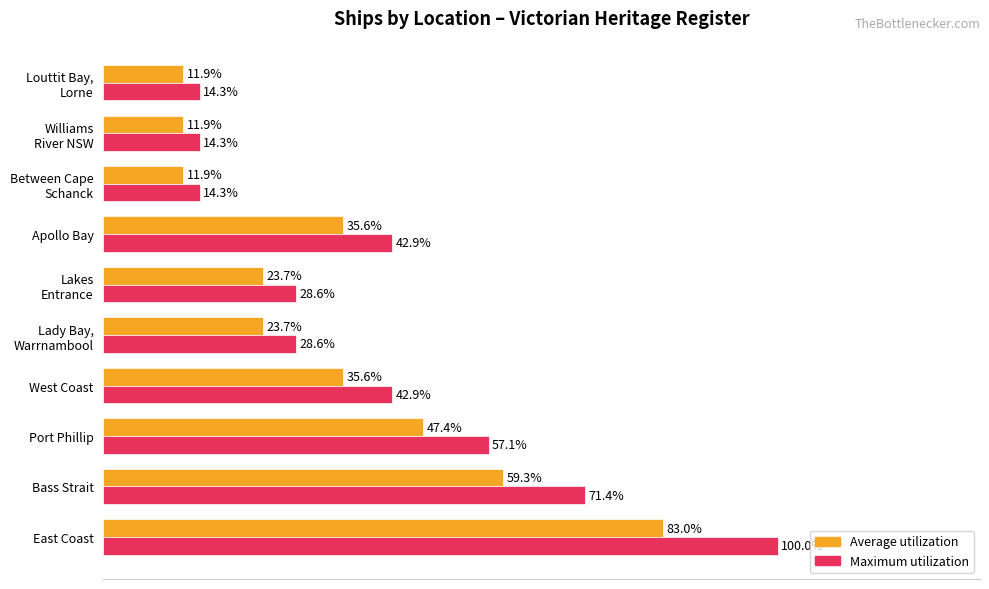

Which series has the largest total across all categories?

Maximum utilization